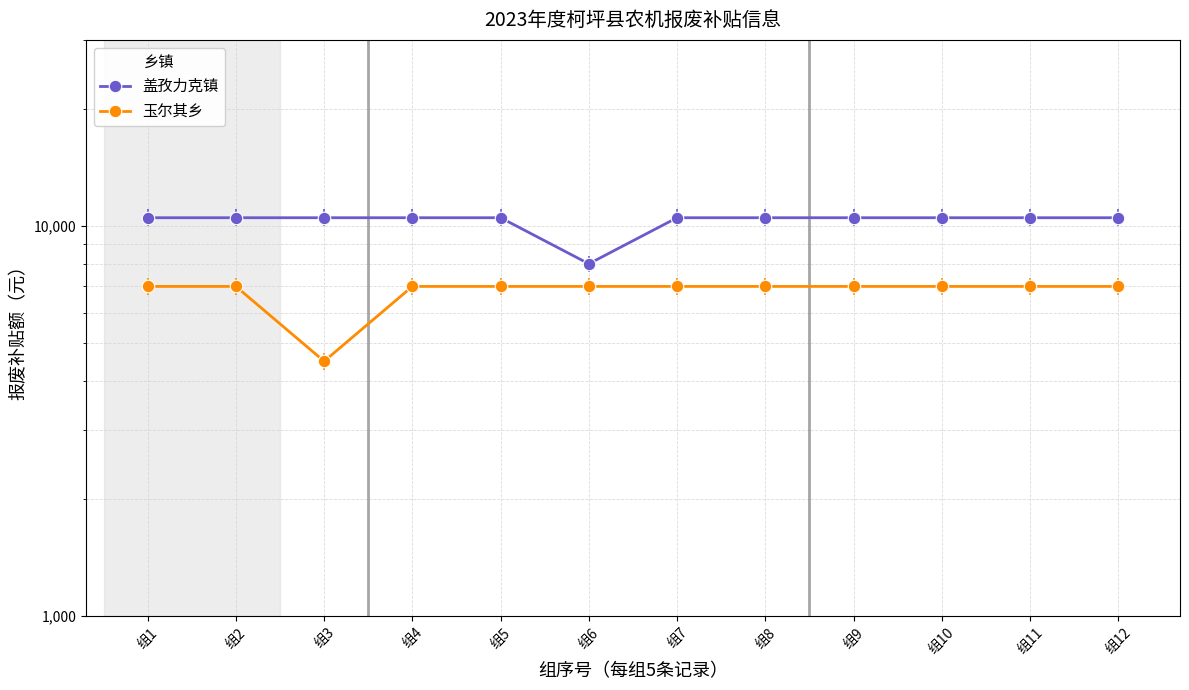

The value of 玉尔其乡 at 组1 is 9308. True or false?

False